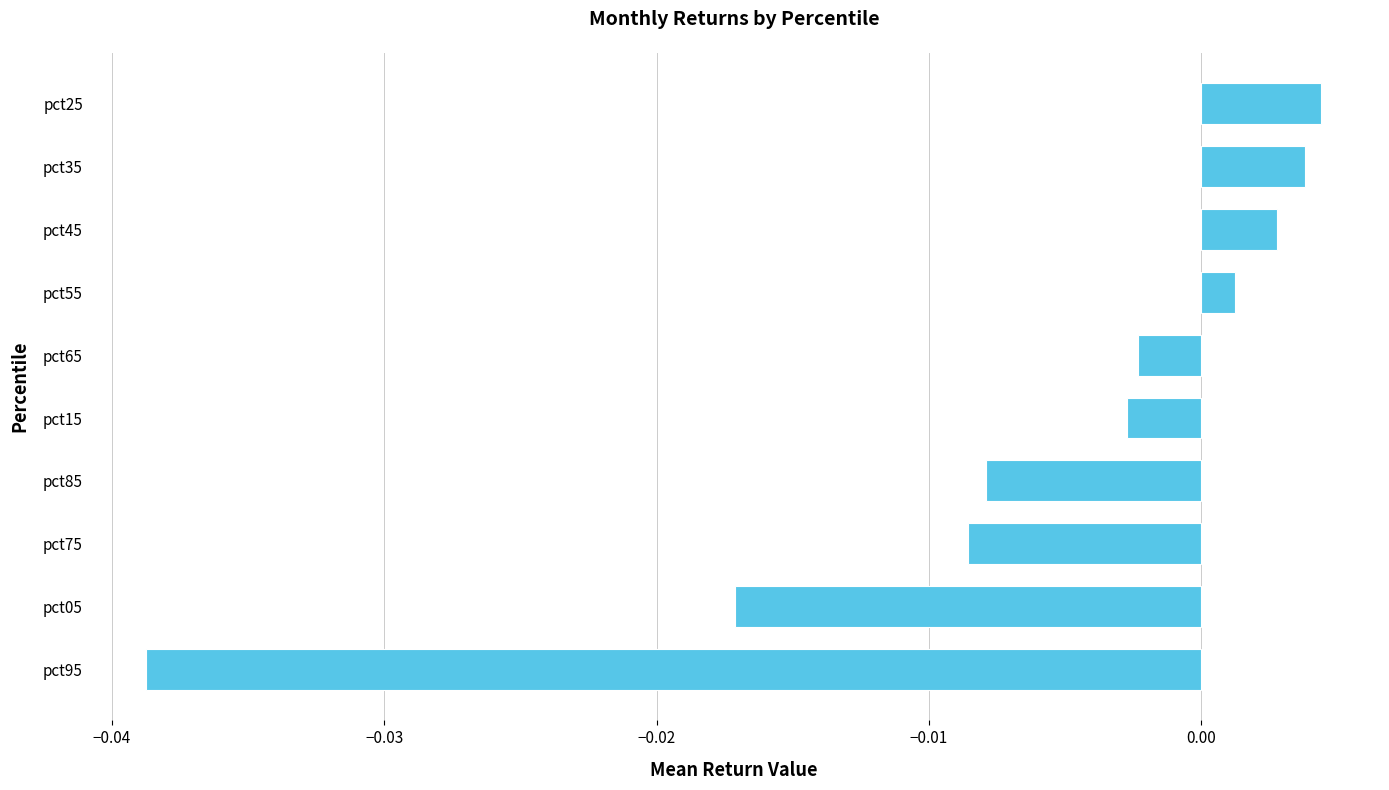

Which has a higher value, pct75 or pct25?

pct25